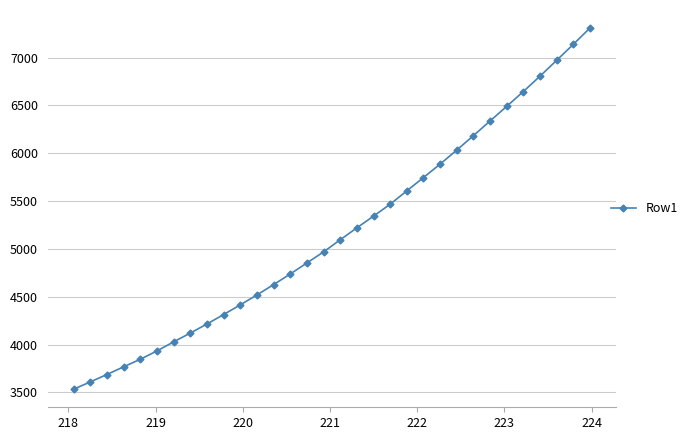

What is the value of the 31st point from the left?

7137.6